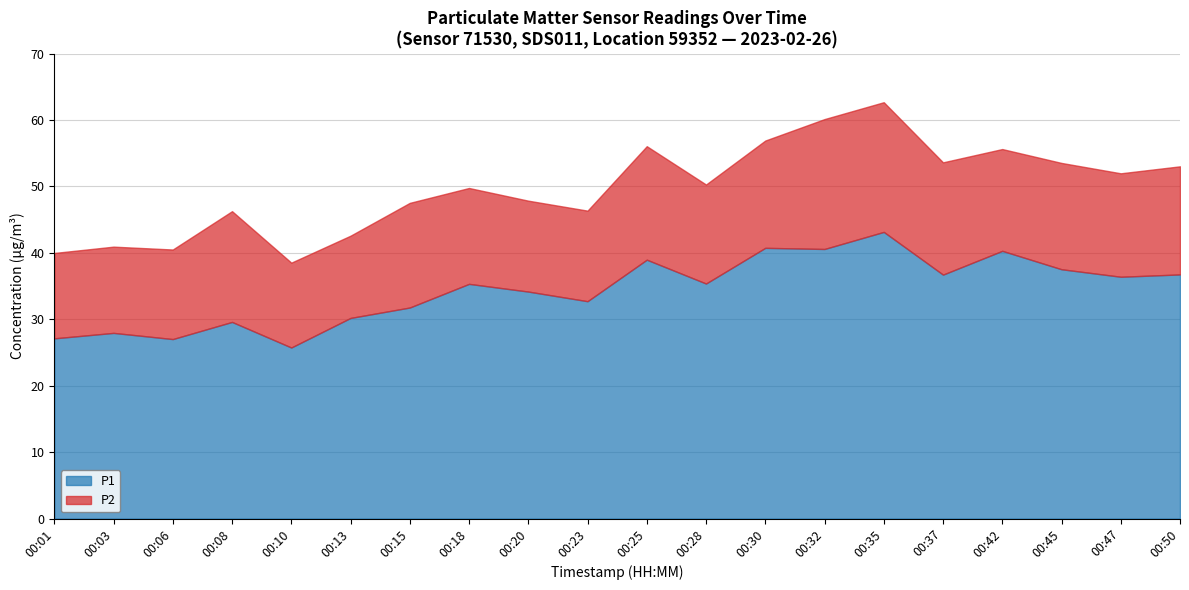

The value of P1 at 00:42 is 53.9. True or false?

False